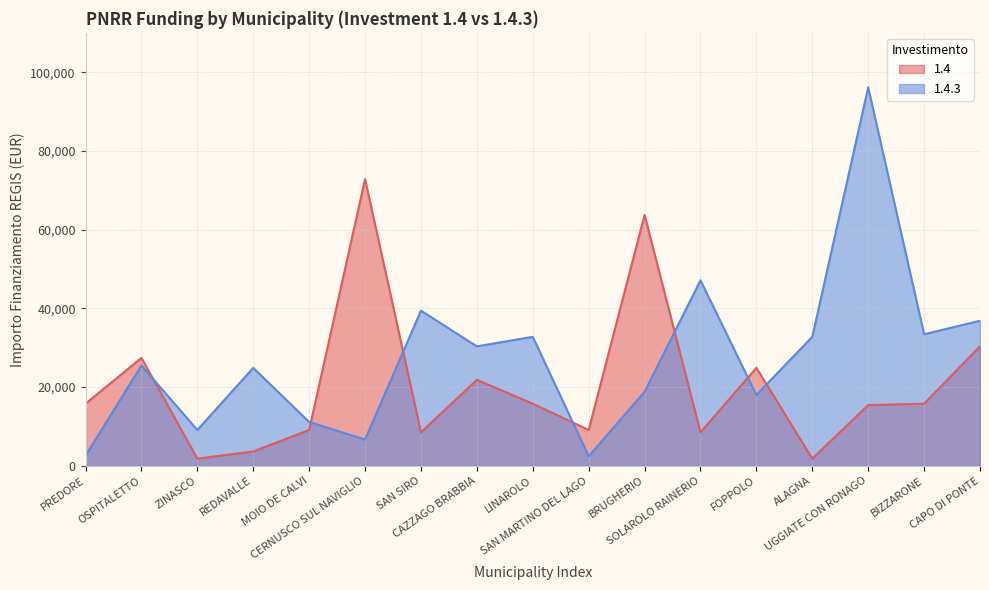

Where does the data first go above 15782?

OSPITALETTO